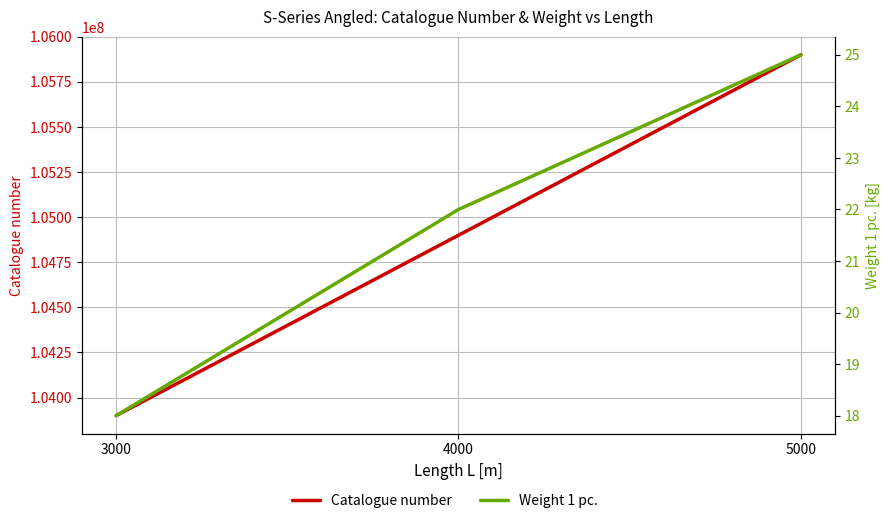

What is the value of the Catalogue number point at the 1st from the left?

103900000